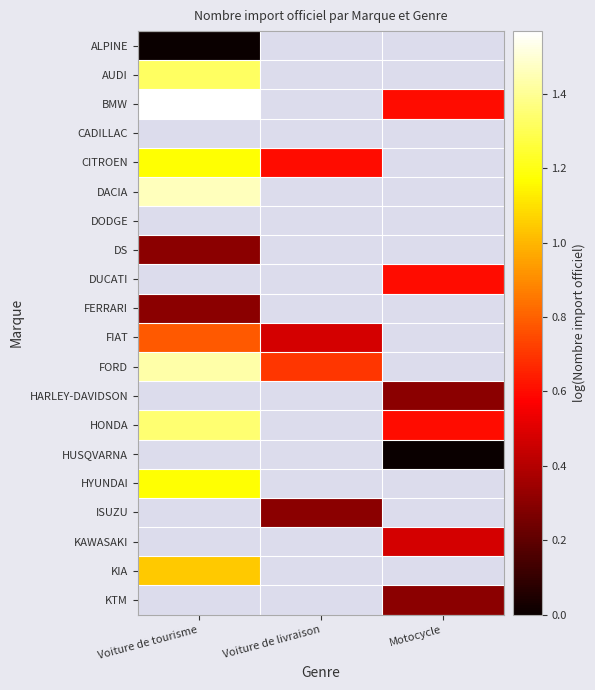

Count the number of categories in the chart.

3